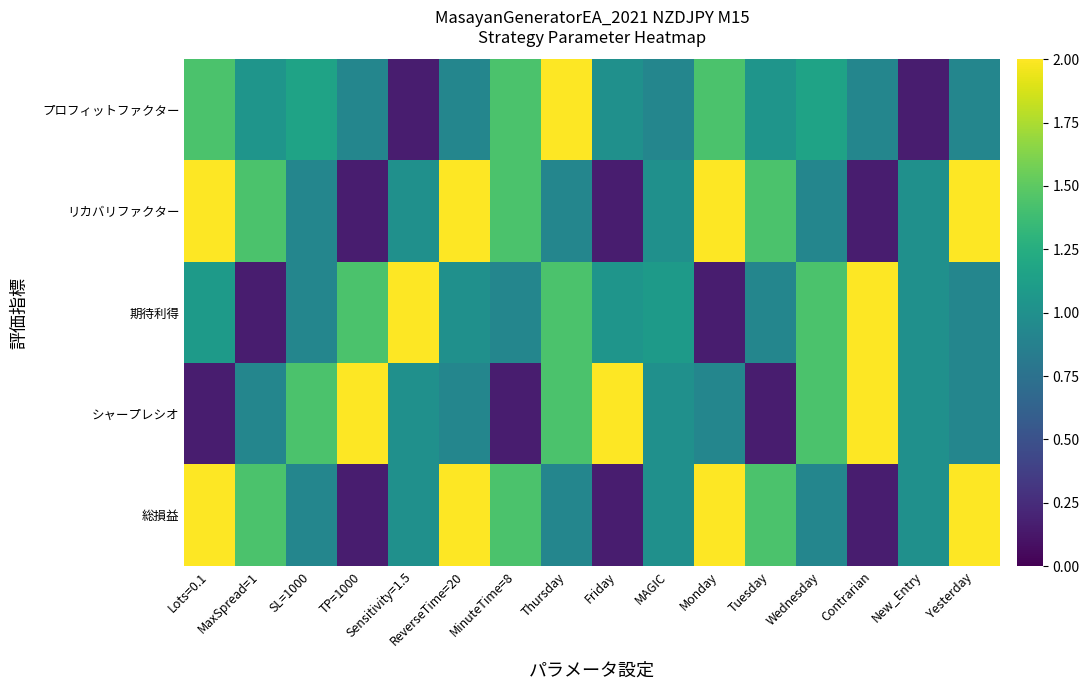

At which category is the sum across all series the highest?

ReverseTime=20